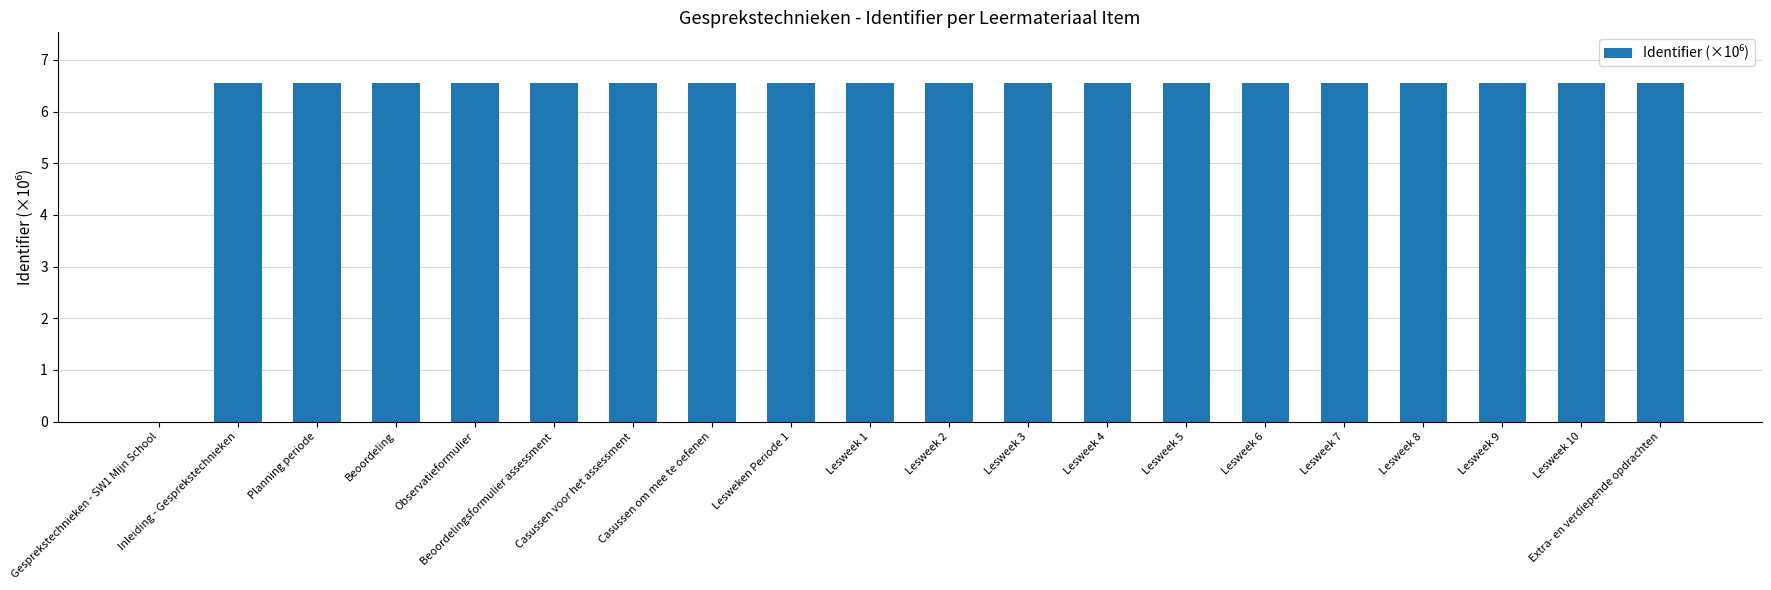

True or false: the data shows 1.4 at Lesweek 7.

False